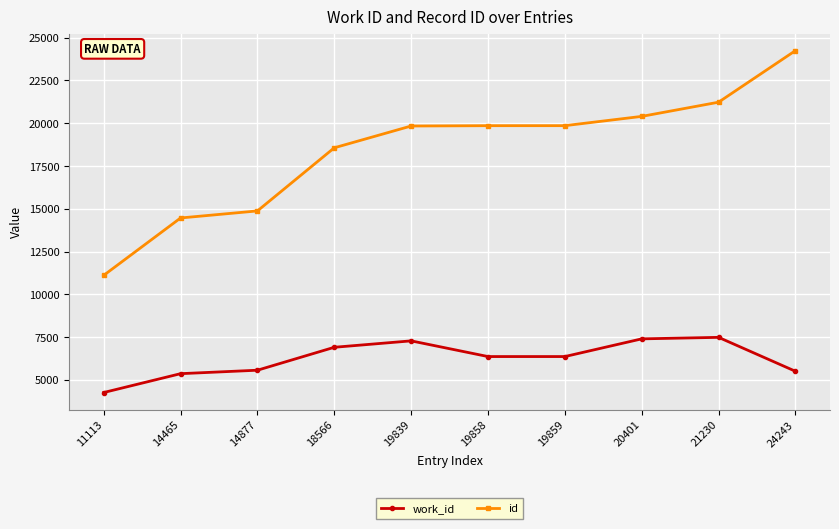

Which category has the lowest value across all series?

11113